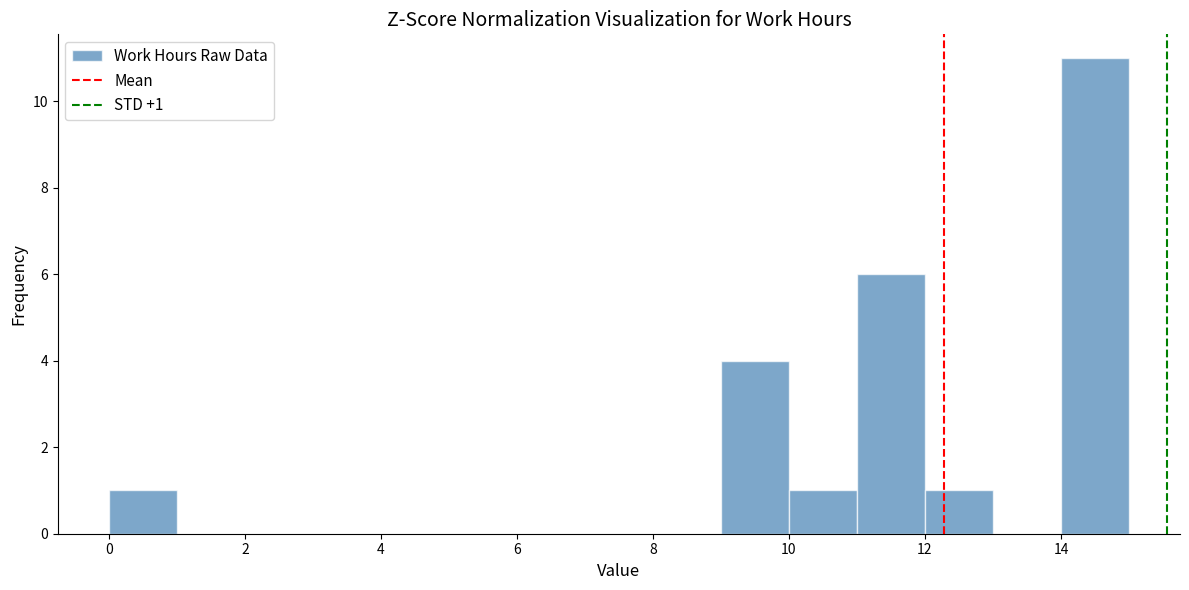

Which range on the x-axis has the tallest bar?

14 to 15